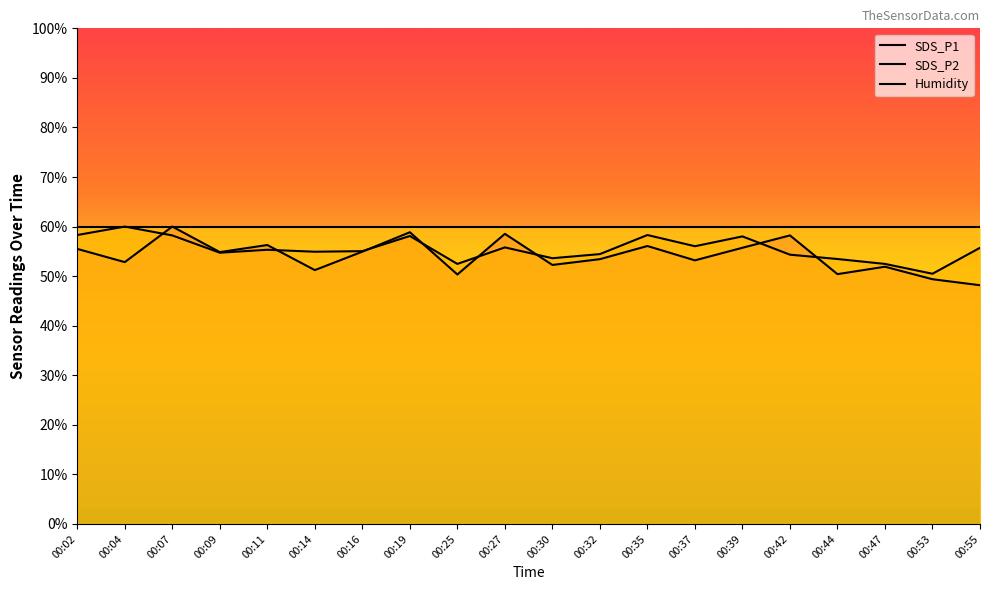

The value of SDS_P1 at 00:27 is 58.5. True or false?

True